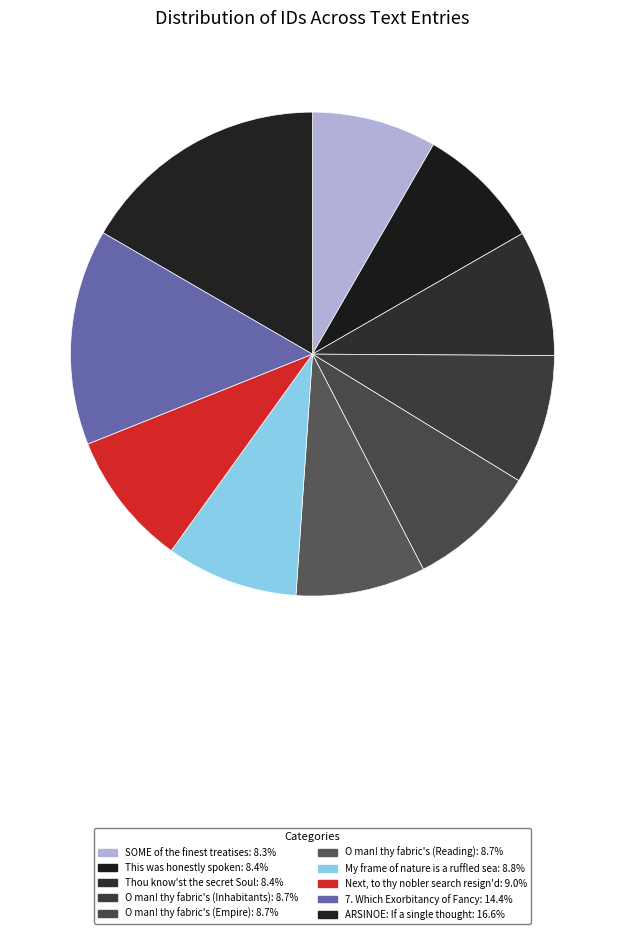

How many segments does this pie chart have?

10